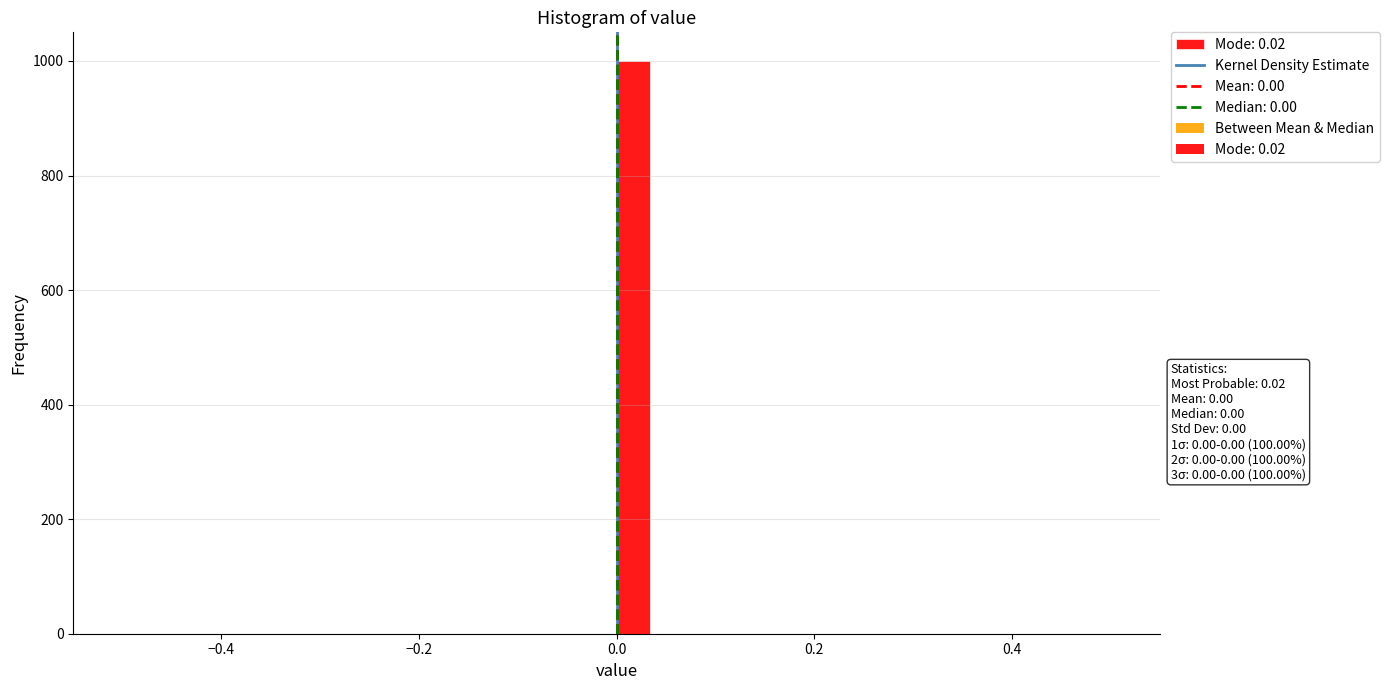

Read against the x-axis, roughly where is the centre of the tallest bar?

0.02